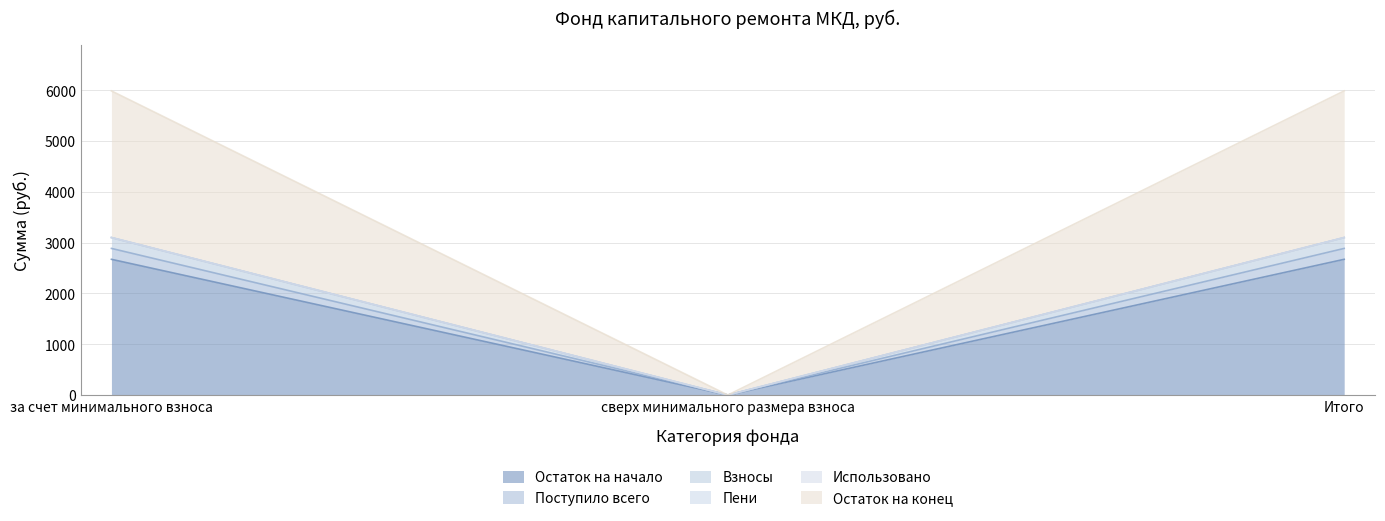

The Остаток на начало series shows 2673.2 at Итого. True or false?

True